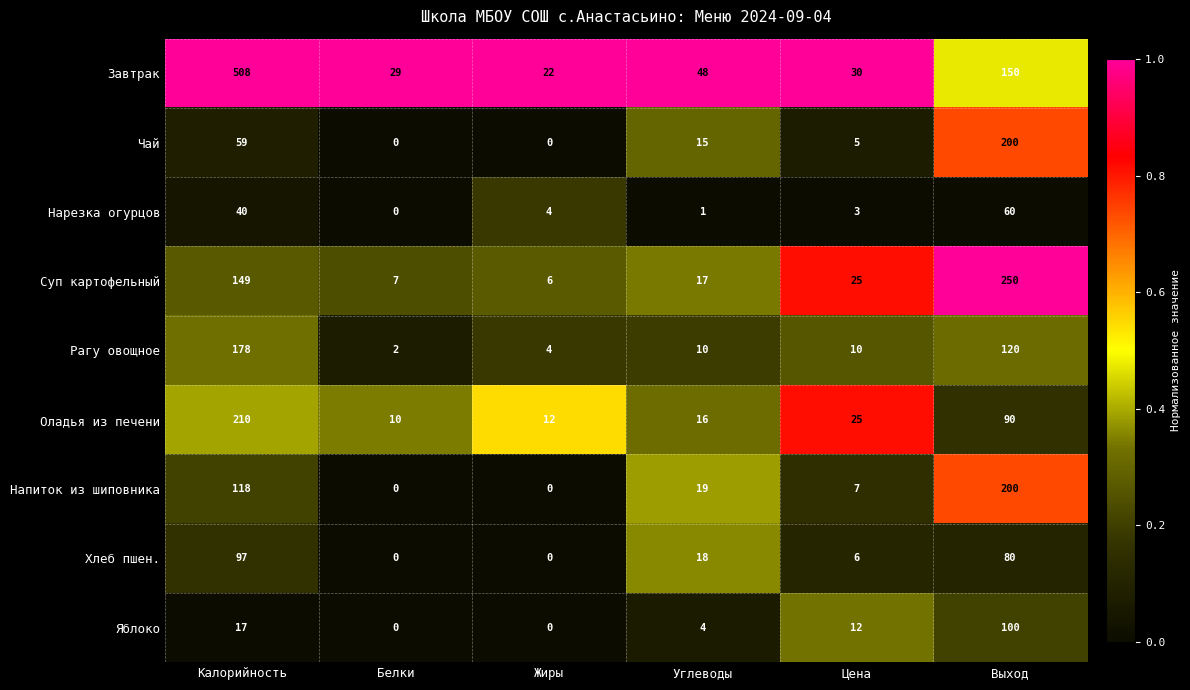

The Суп картофельный series shows 250 at Выход. True or false?

True